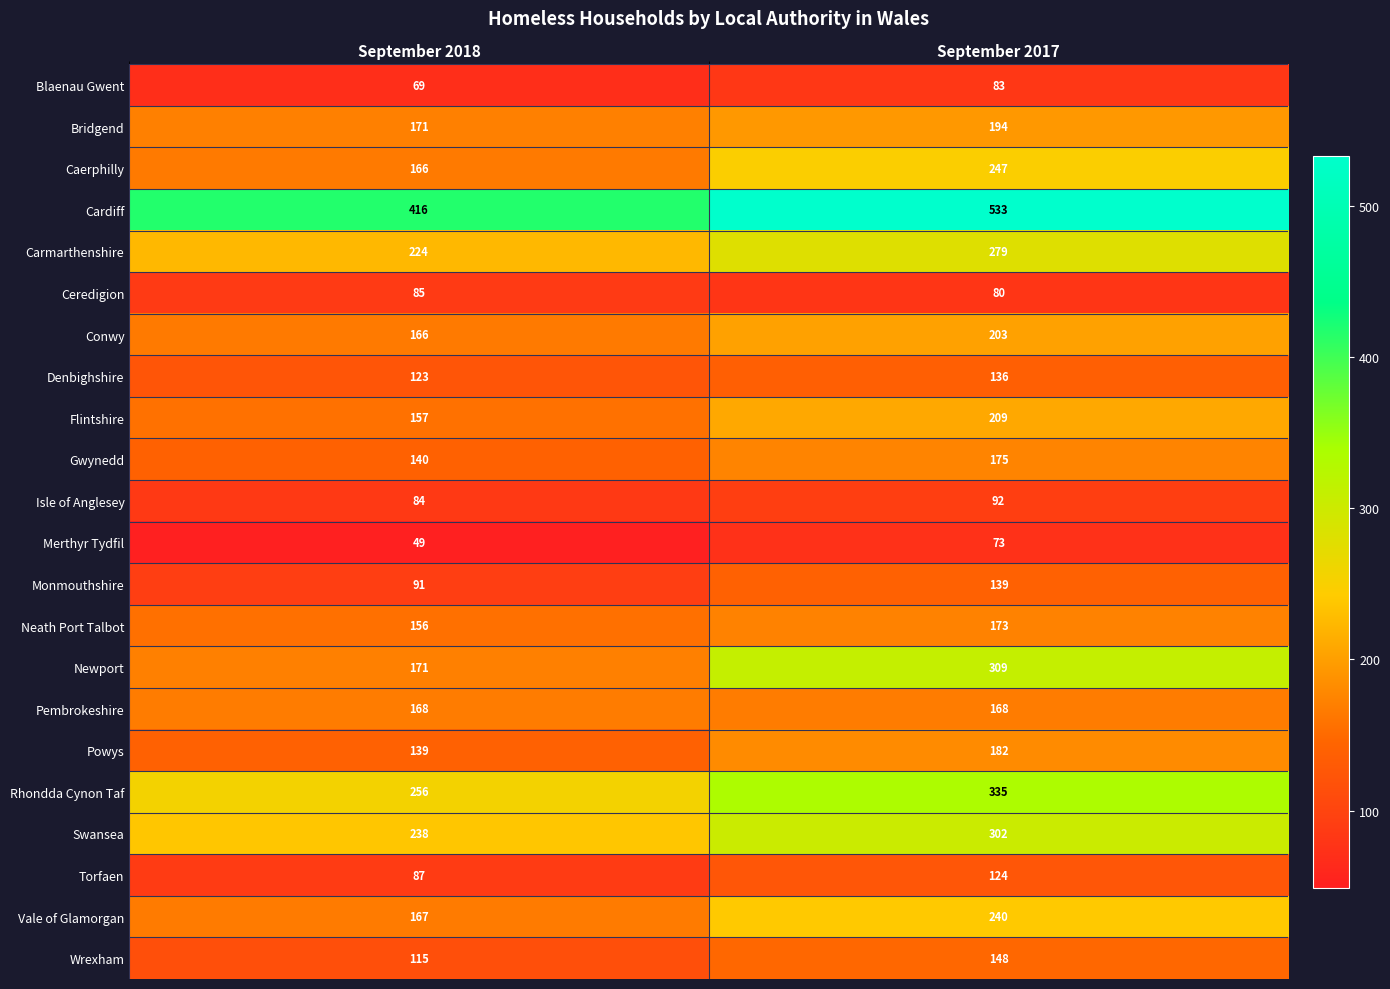

What is the difference between the maximum and minimum values in the Cardiff series?

117